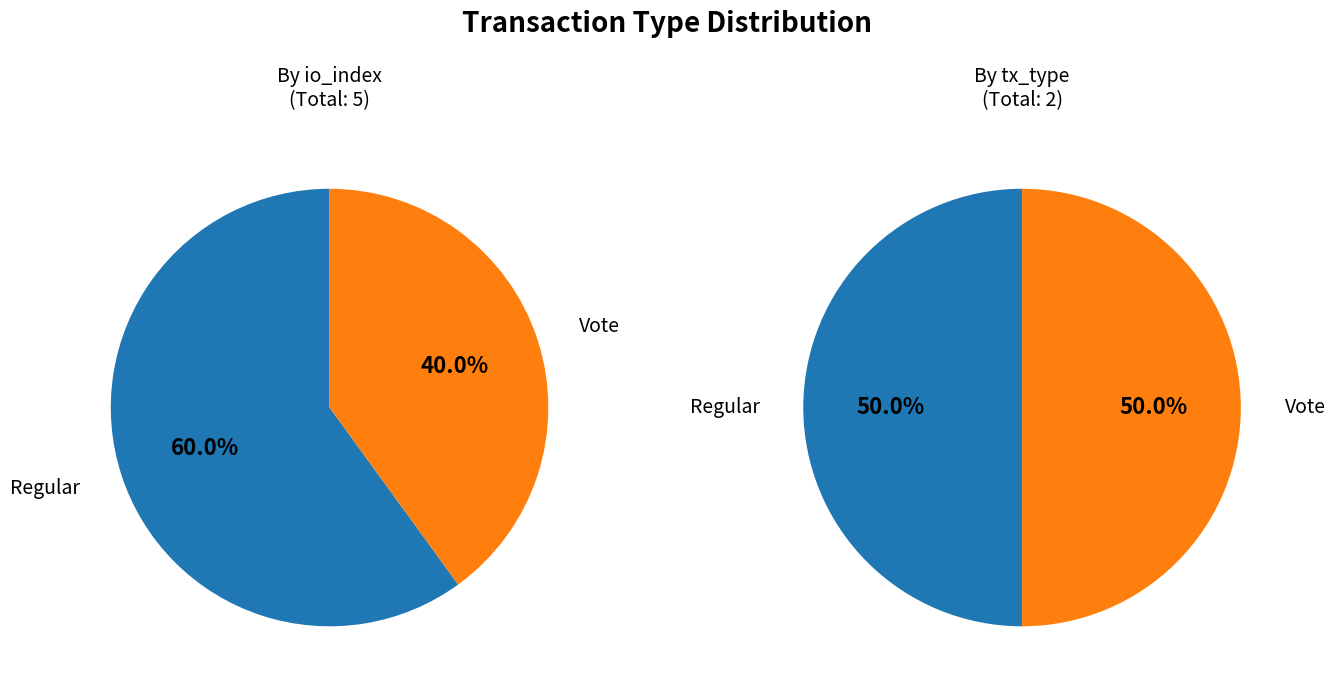

Rank the categories by value from highest to lowest.

Regular, Vote